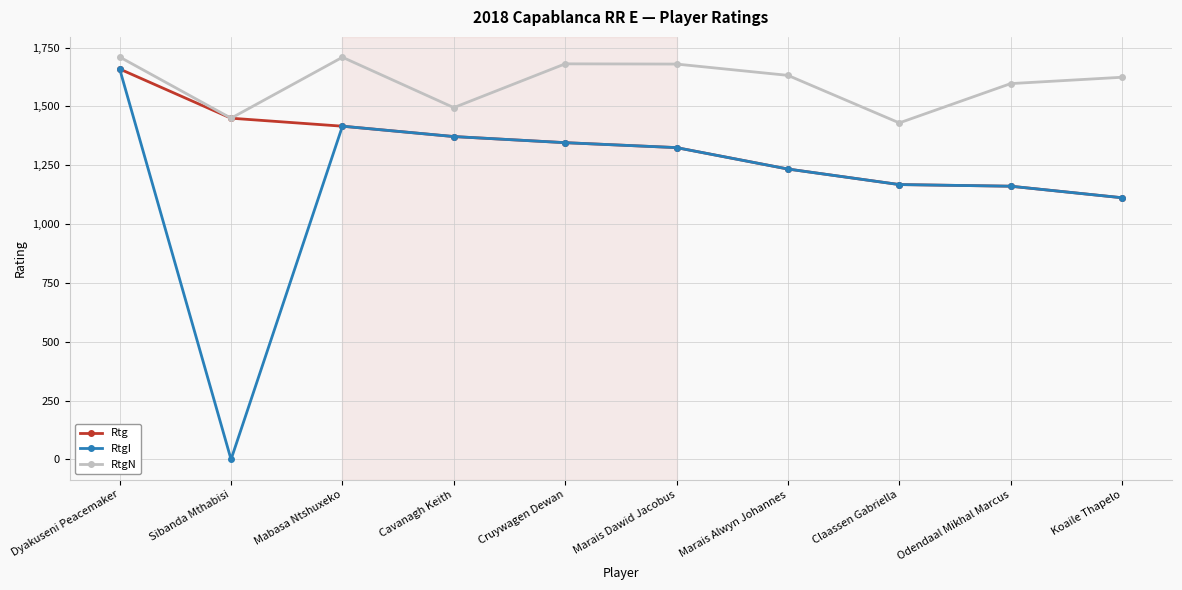

At which category is the sum across all series the highest?

Dyakuseni Peacemaker